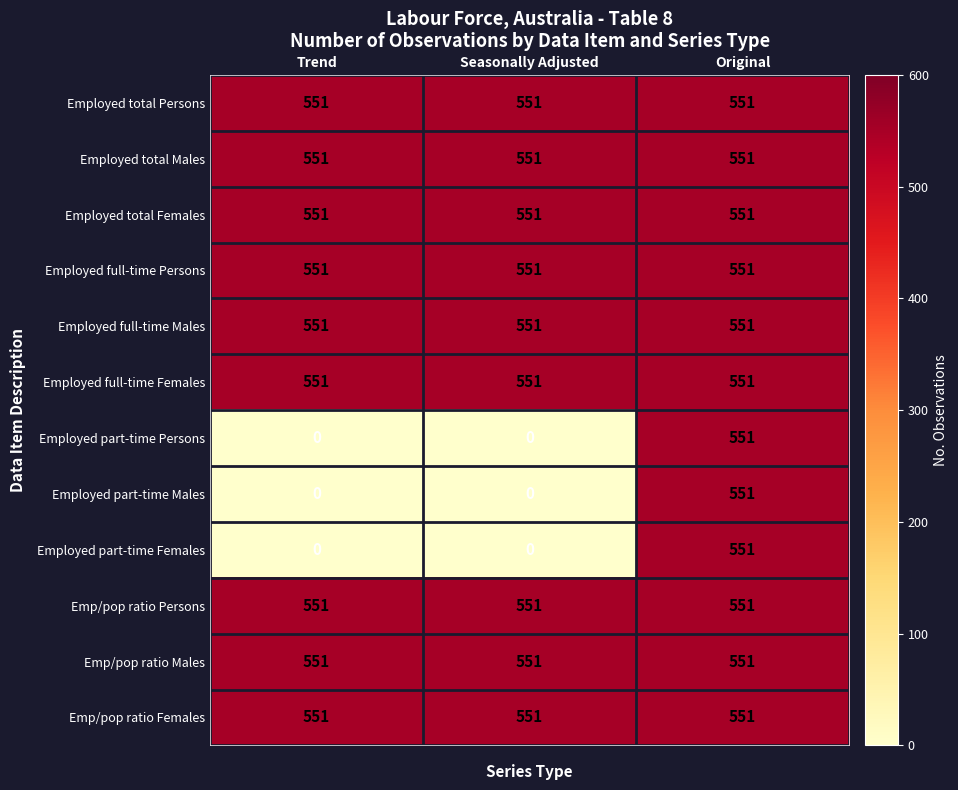

The Emp/pop ratio Females series shows 551 at Original. True or false?

True